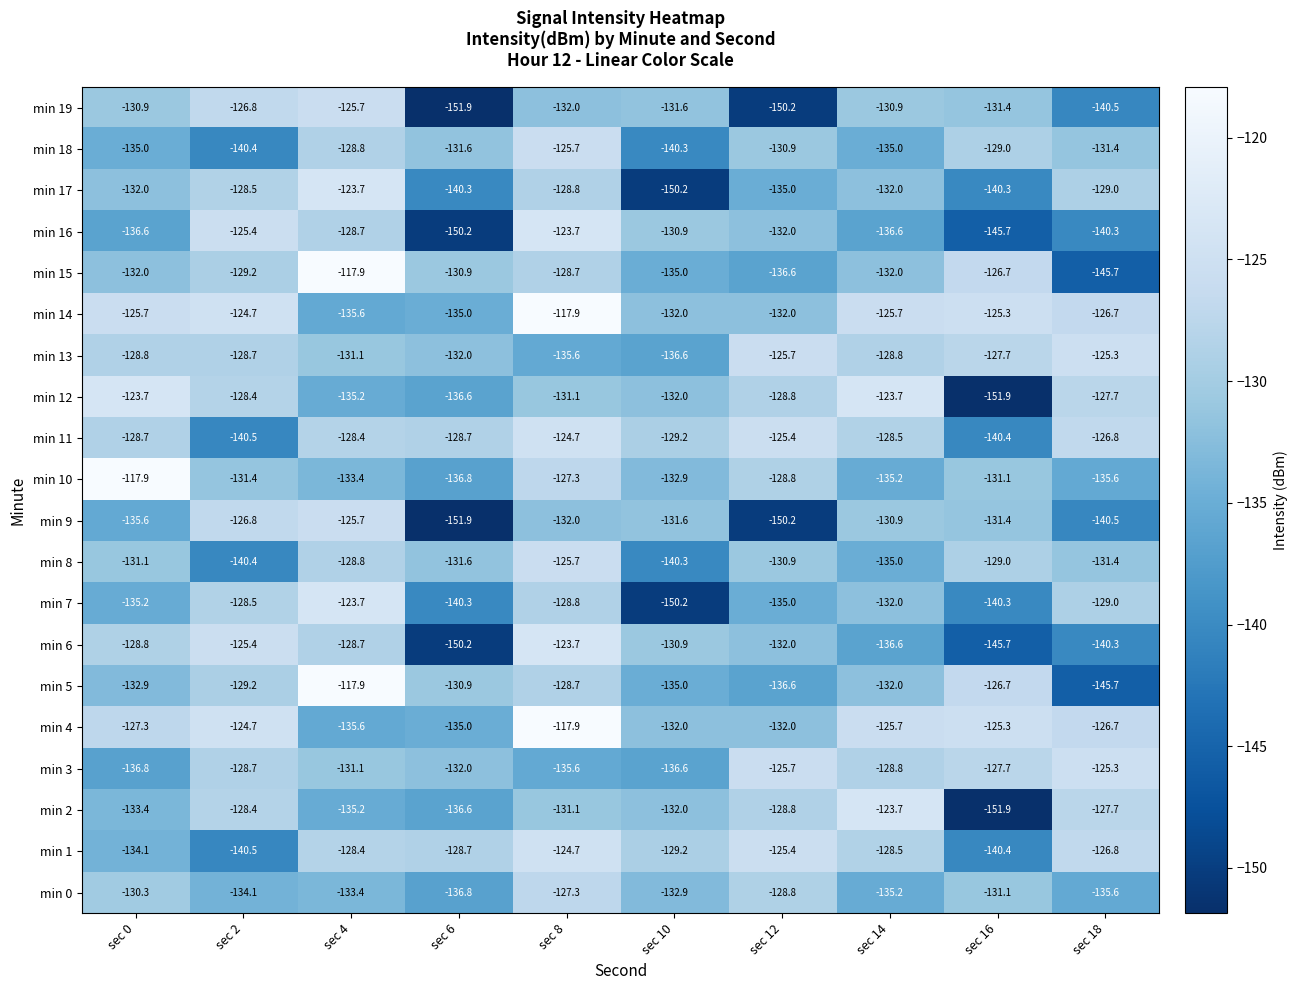

Which series has the largest total across all categories?

min 14